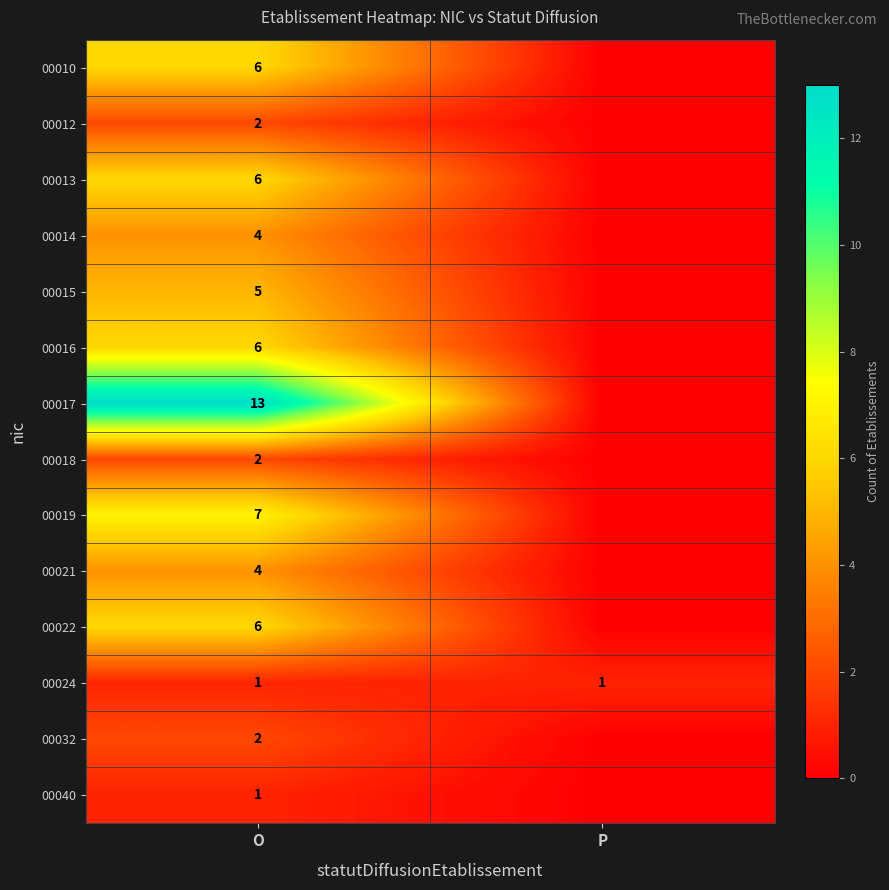

What is the difference between the highest and lowest values at O?

12